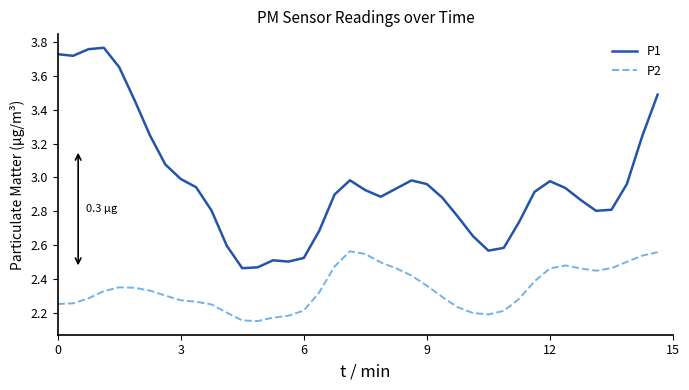

Which series has the widest spread of values?

P1